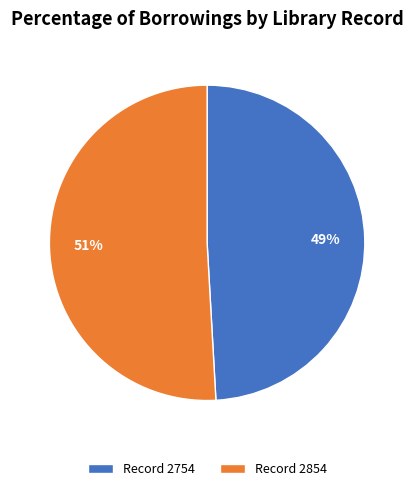

What is the ratio of the value at Record 2754 to the value at Record 2854?

1.0